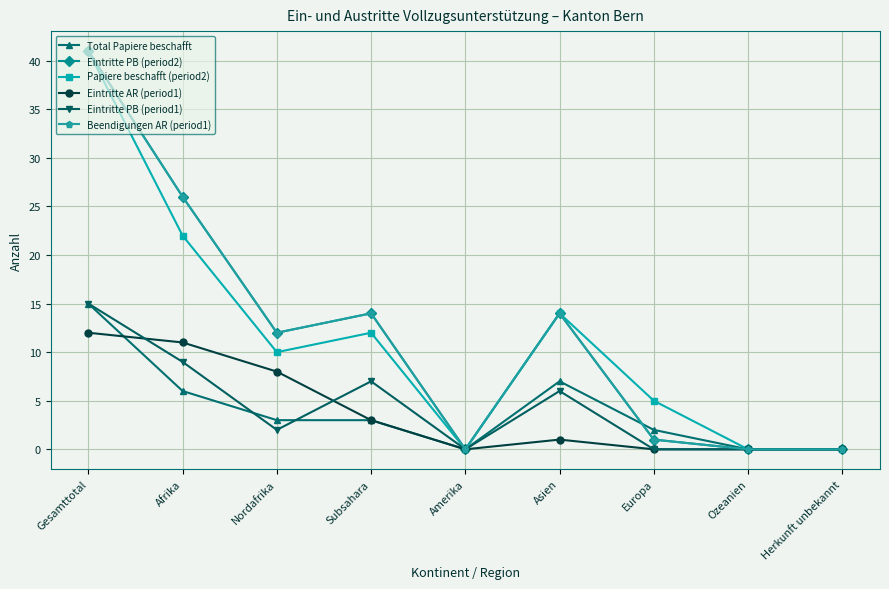

Which series changed the most between Amerika and Herkunft unbekannt?

Total Papiere beschafft